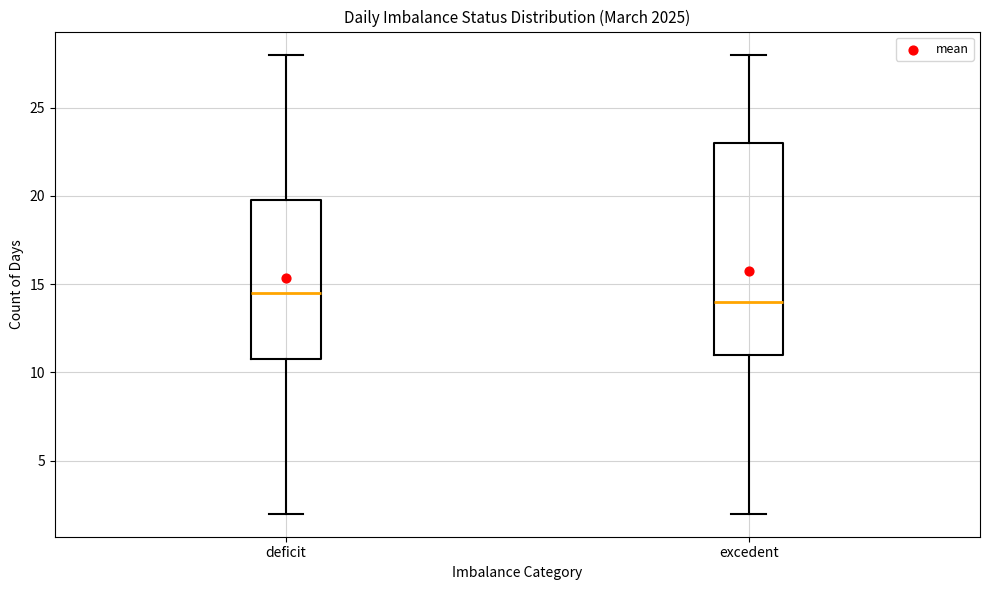

Which box has the highest median line?

deficit